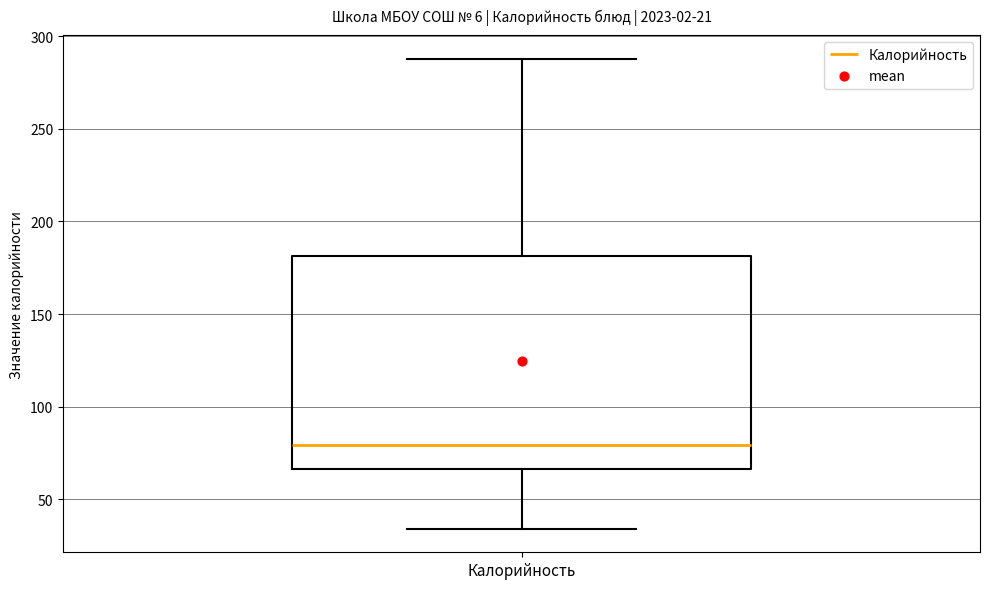

Transcribe this box plot: give where the median line is, the range the box spans, and where the two whiskers end, as read against the y-axis. The values are not printed on the chart, so give them approximately, as read against the axis.

median 80, box 65 to 180, whiskers 35 to 290